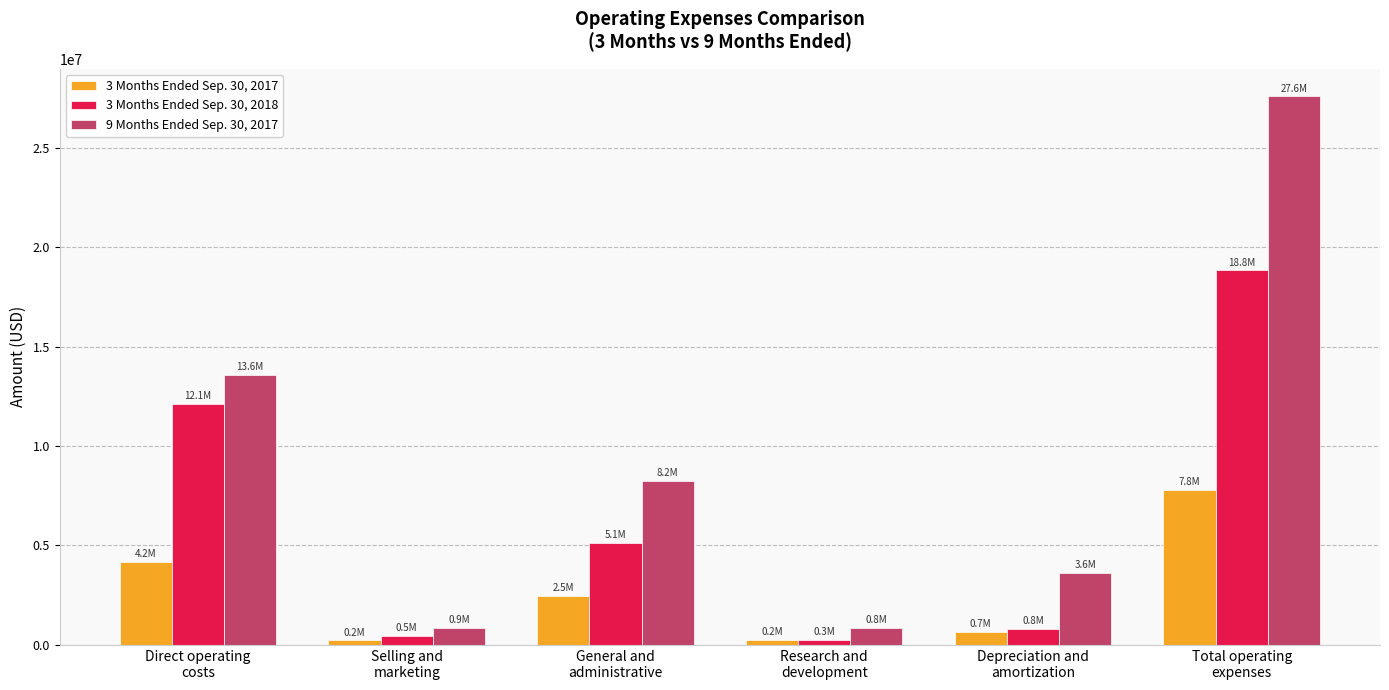

What is the average value of the 3 Months Ended Sep. 30, 2018 series?

6271755